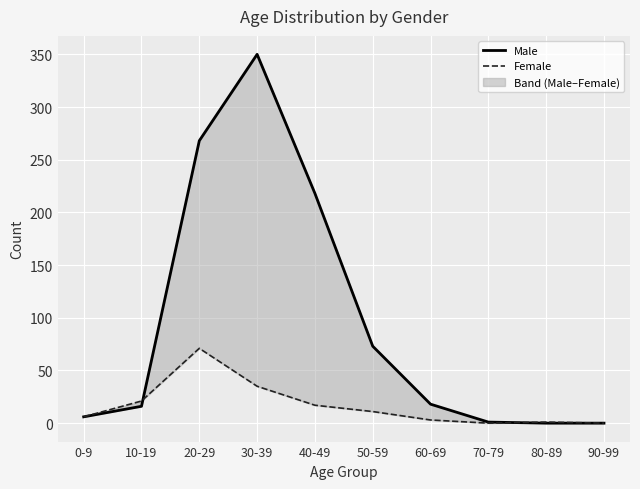

What are all the series names shown in the legend?

Male, Female